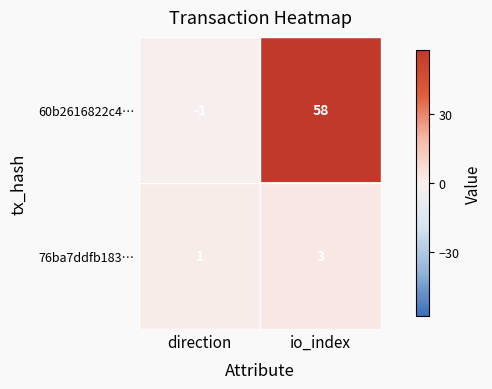

What is the spread (max minus min) of values at direction?

2